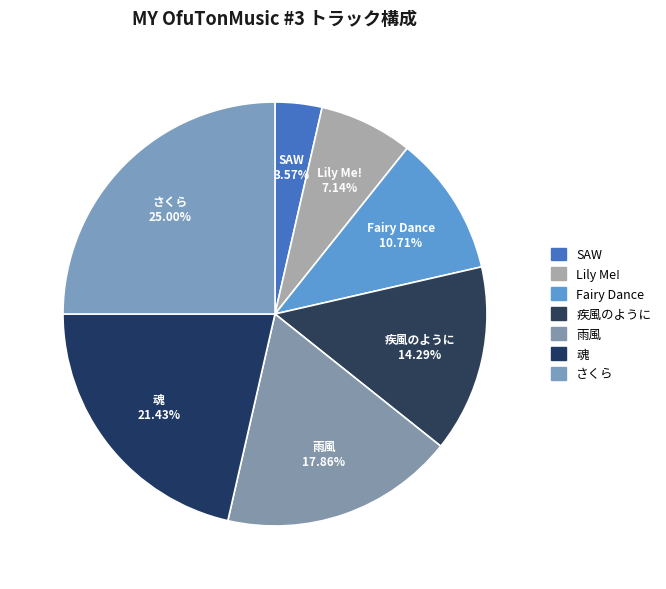

To the nearest percent, what percentage of the pie is 疾風のように?

14%